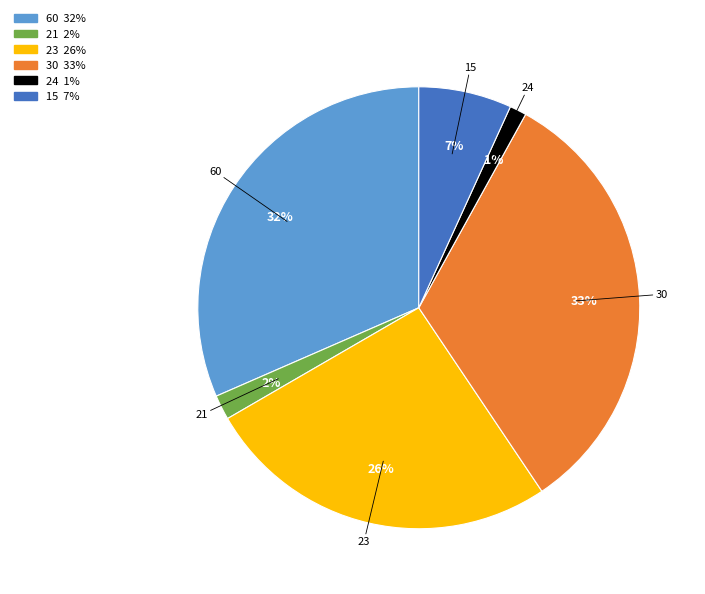

Do 15 and 21 together represent more than half of the pie?

No